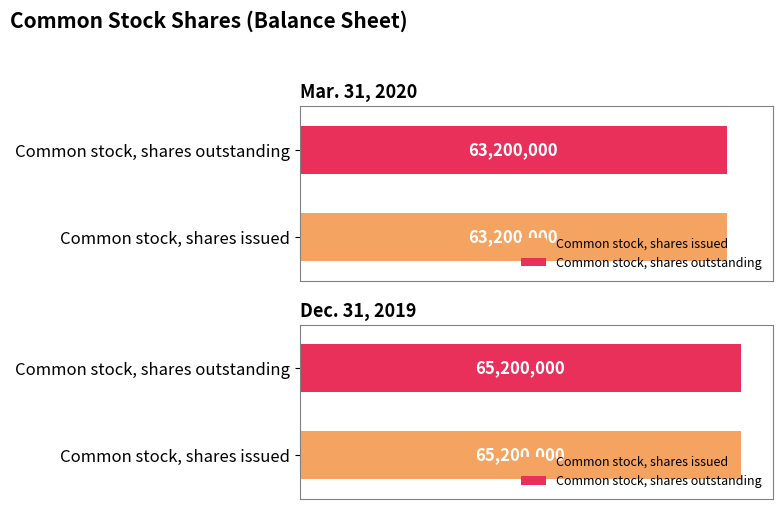

Does the chart contain any negative values?

No